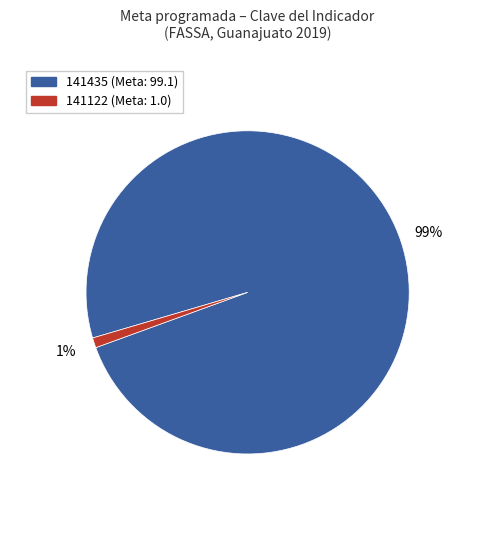

To the nearest percent, what is the difference between the largest and smallest slice percentages?

98%